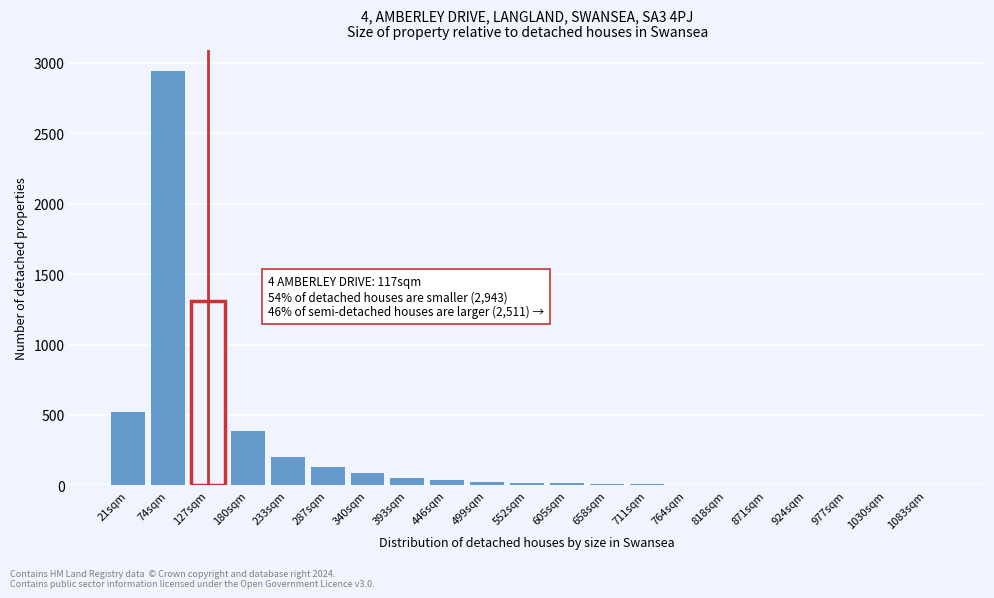

At which label is the value closest to 1472?

127sqm